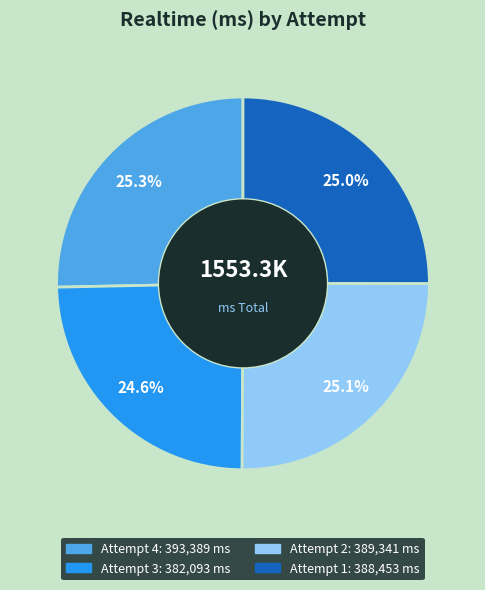

Does Attempt 4 account for over 50% of the chart?

No